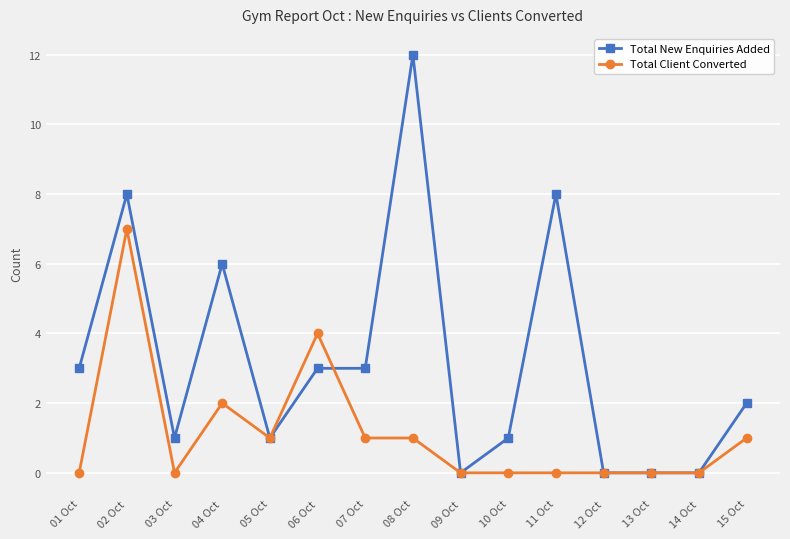

Is it true that Total Client Converted equals 1 at 05 Oct?

True